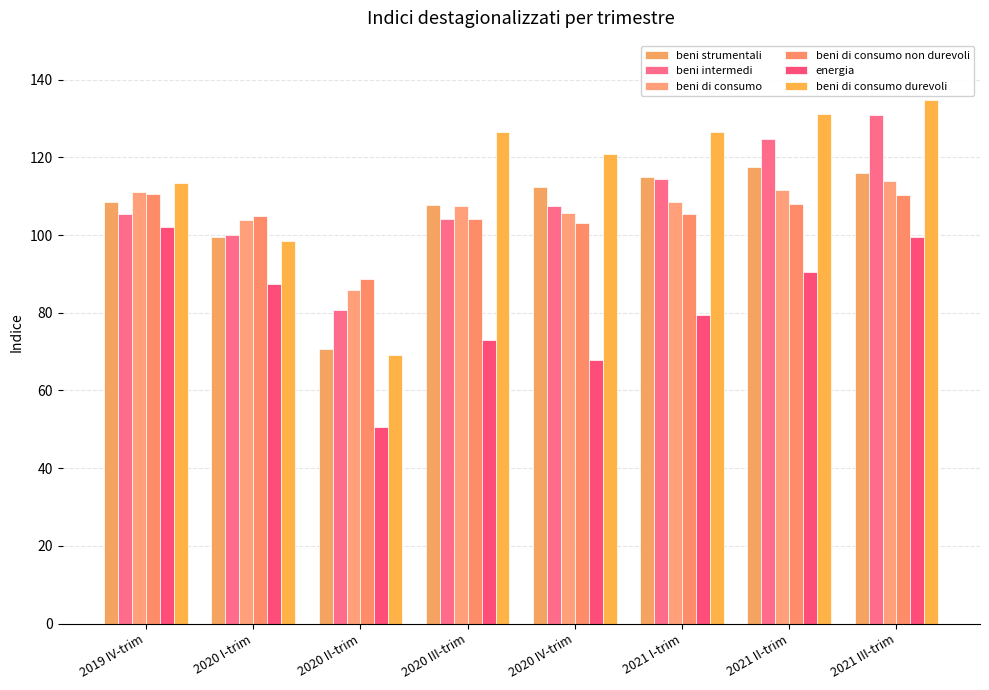

Are the bars grouped side by side (vs. stacked)?

Yes